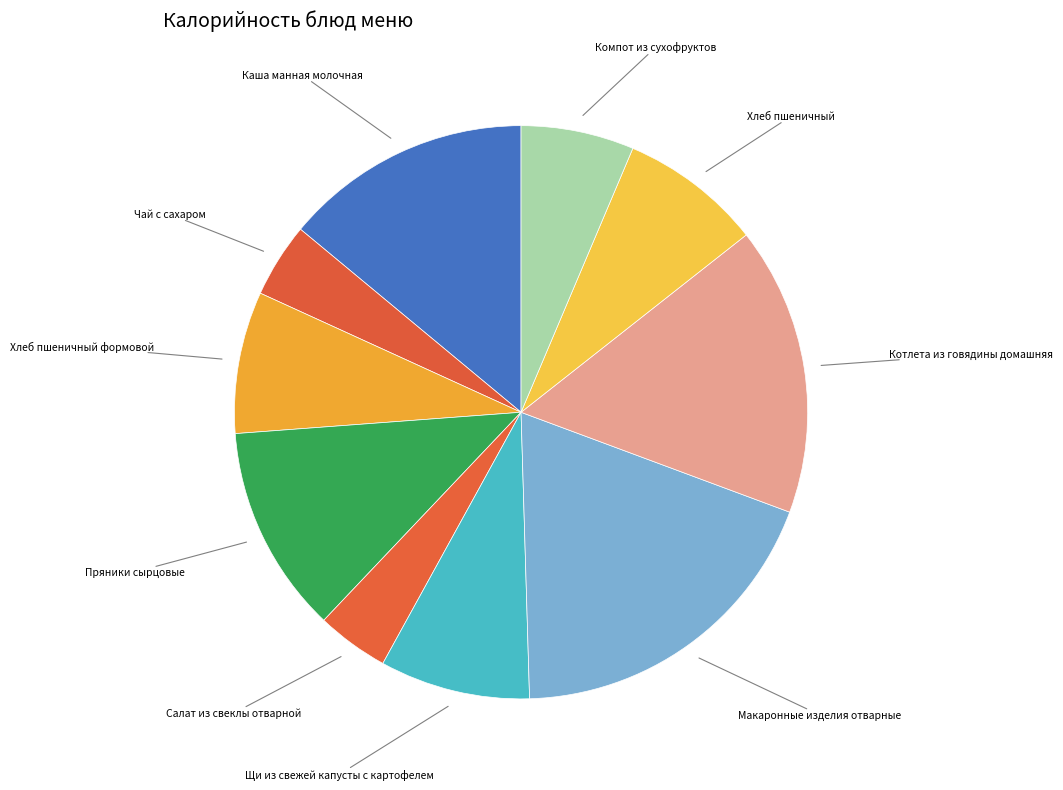

Count the number of slices in the pie.

10